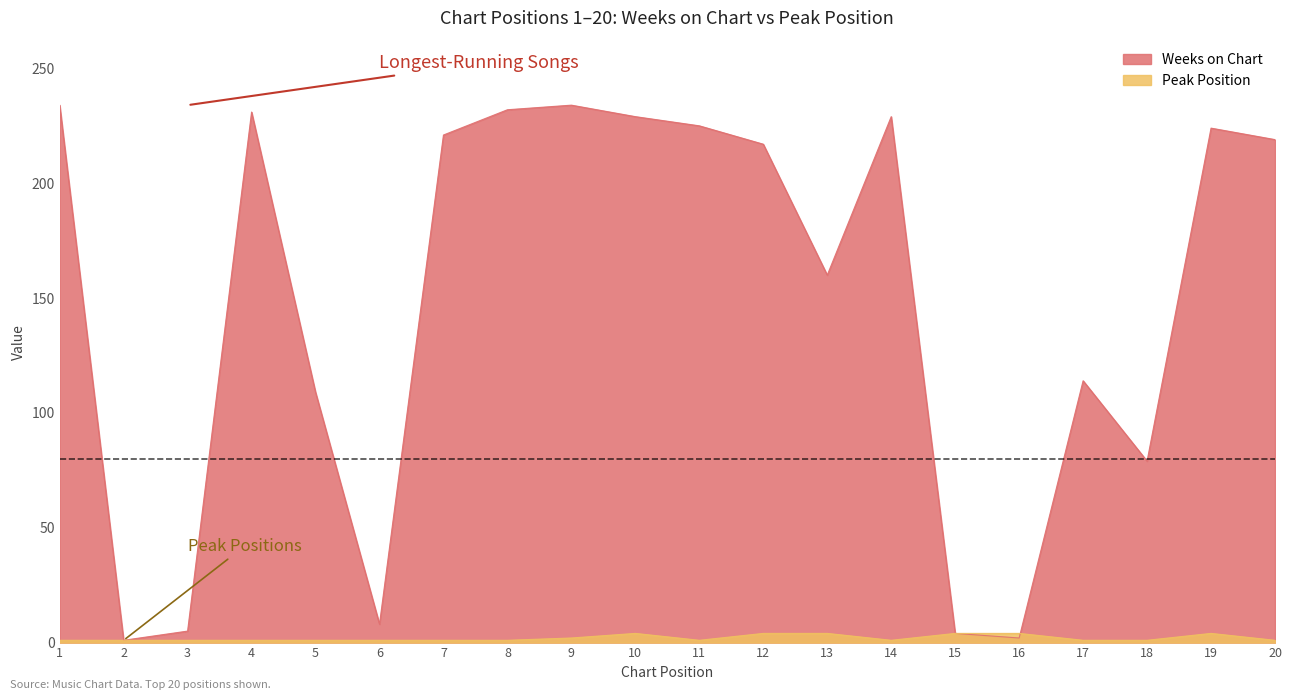

Where do Weeks on Chart and Peak Position first cross each other?

16 and 17